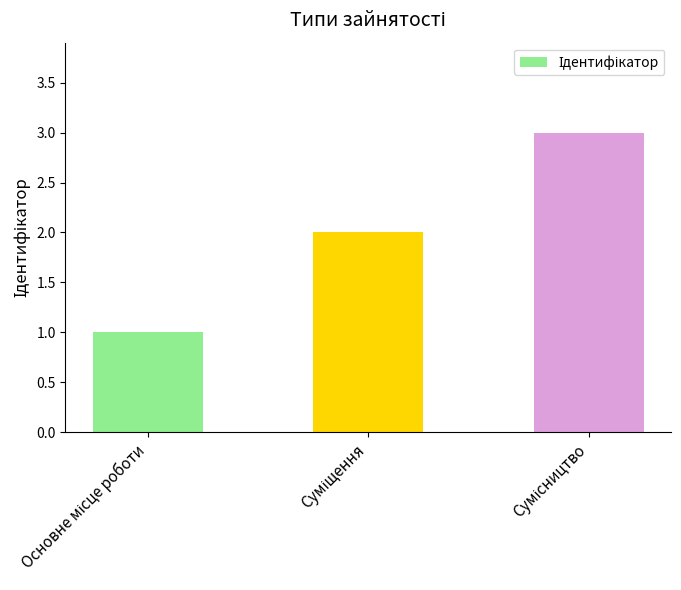

How many bars are there in total?

3